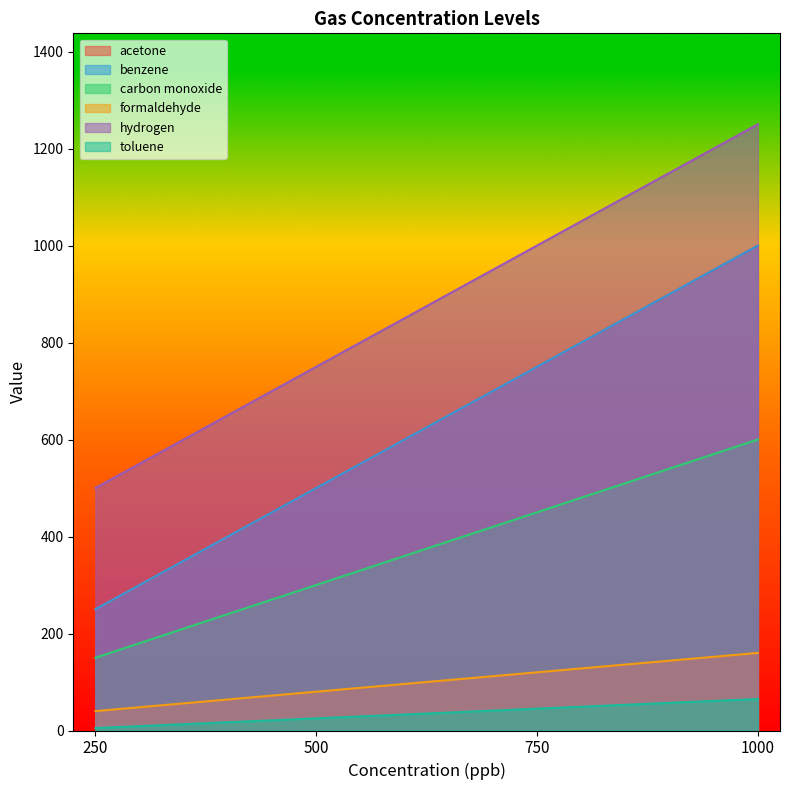

Between 750 and 500, which is larger?

750